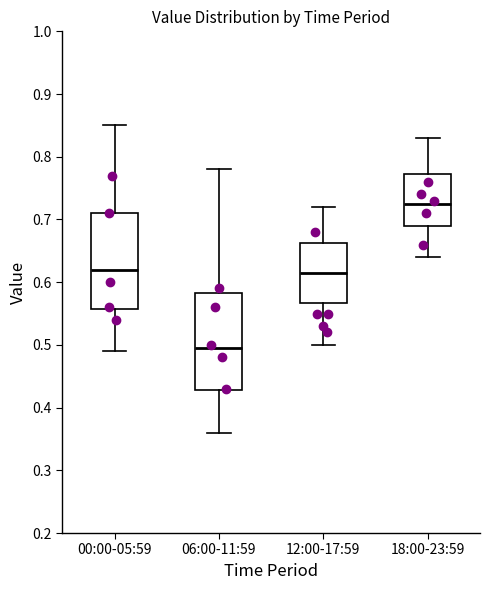

Reading left to right, read every box against the y-axis: the position of its median line, the range the box covers, and the ends of its whiskers. The values are not printed on the chart, so give them approximately, as read against the axis.

00:00-05:59: median 0.62, box 0.56 to 0.71, whiskers 0.49 to 0.85
06:00-11:59: median 0.50, box 0.43 to 0.58, whiskers 0.36 to 0.78
12:00-17:59: median 0.62, box 0.57 to 0.66, whiskers 0.50 to 0.72
18:00-23:59: median 0.73, box 0.69 to 0.77, whiskers 0.64 to 0.83